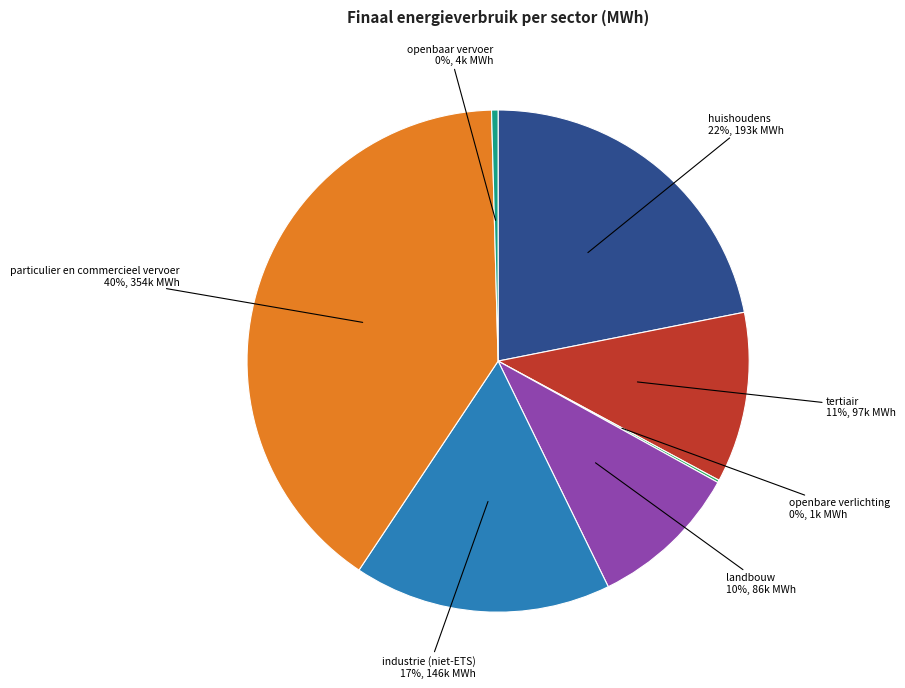

To the nearest percent, what is the difference between the largest and smallest slice percentages?

40%